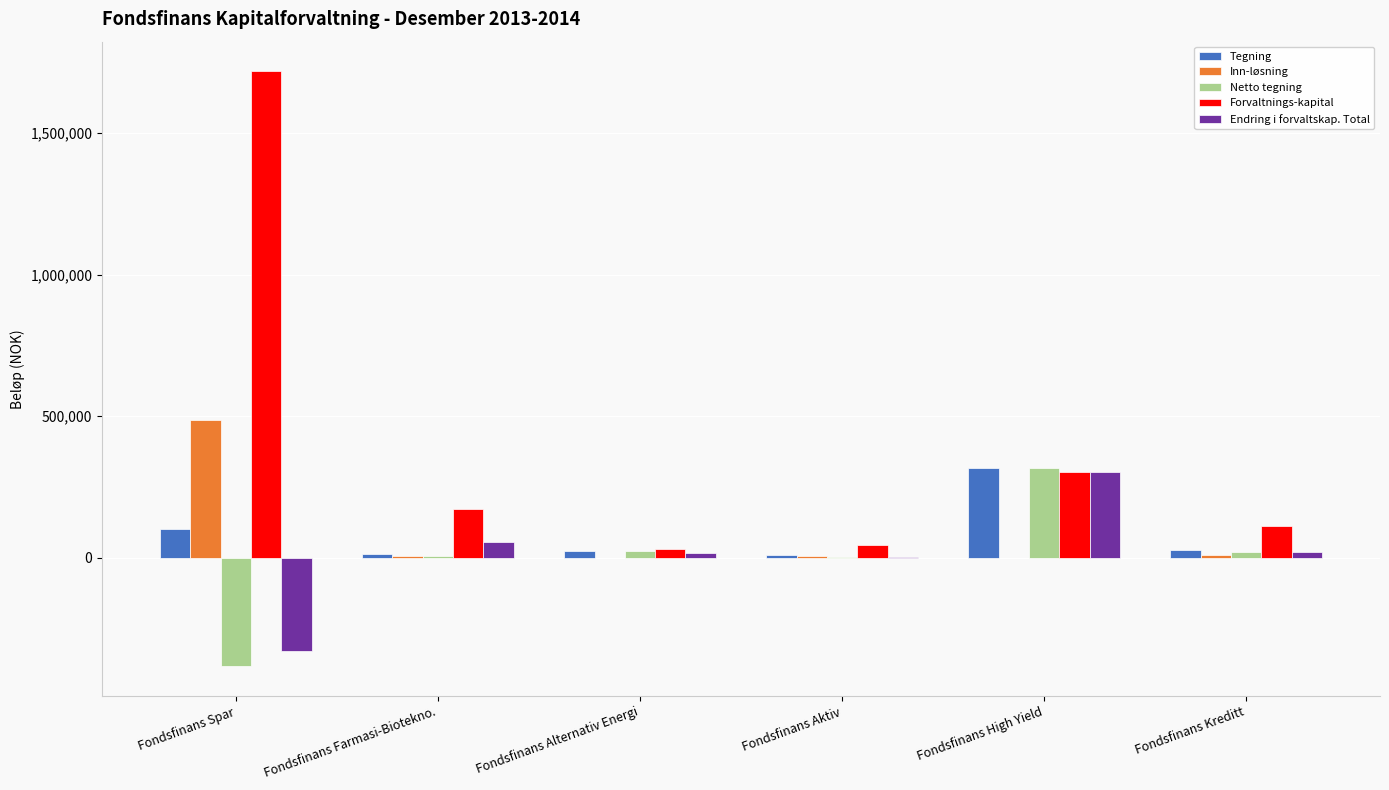

True or false: Forvaltnings-kapital has a value of 301459 at Fondsfinans High Yield.

True